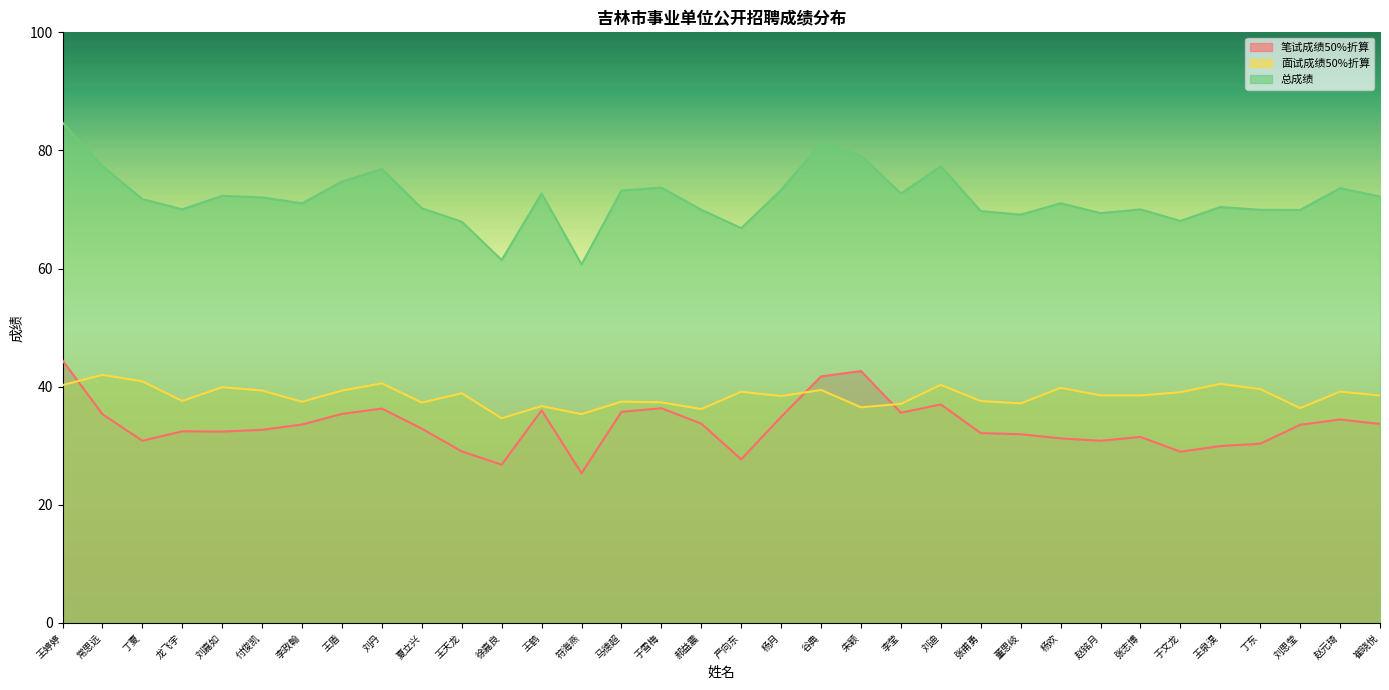

What is the total value across all series at 常思远?

154.7